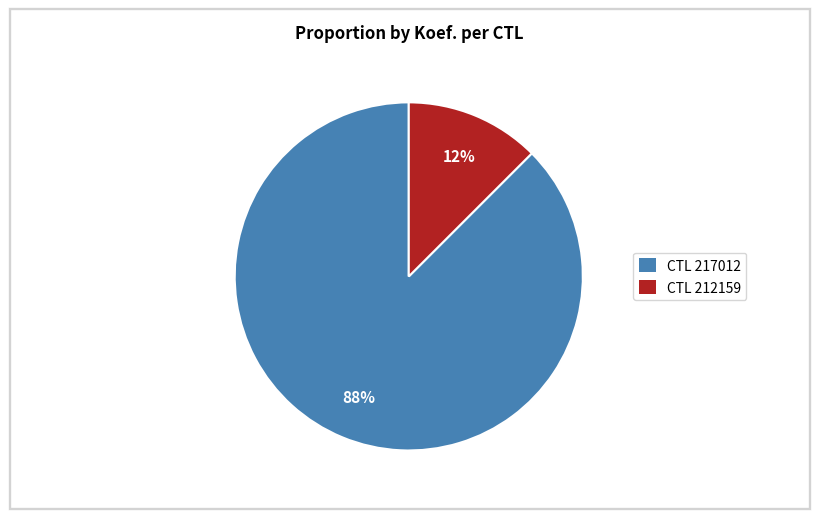

To the nearest percent, what is the combined percentage of CTL 212159 and CTL 217012?

100%